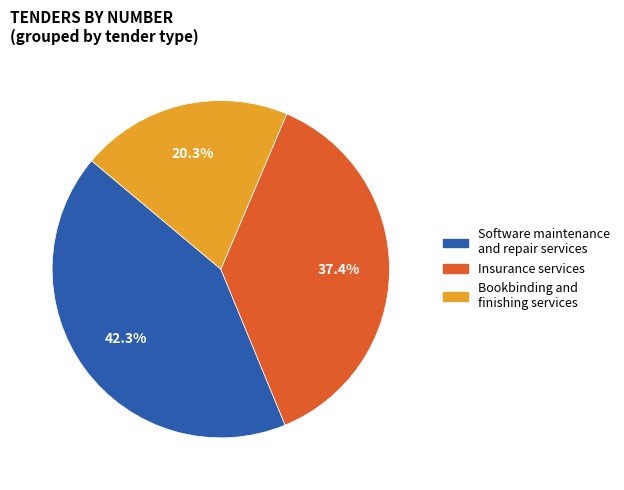

How many segments does this pie chart have?

3